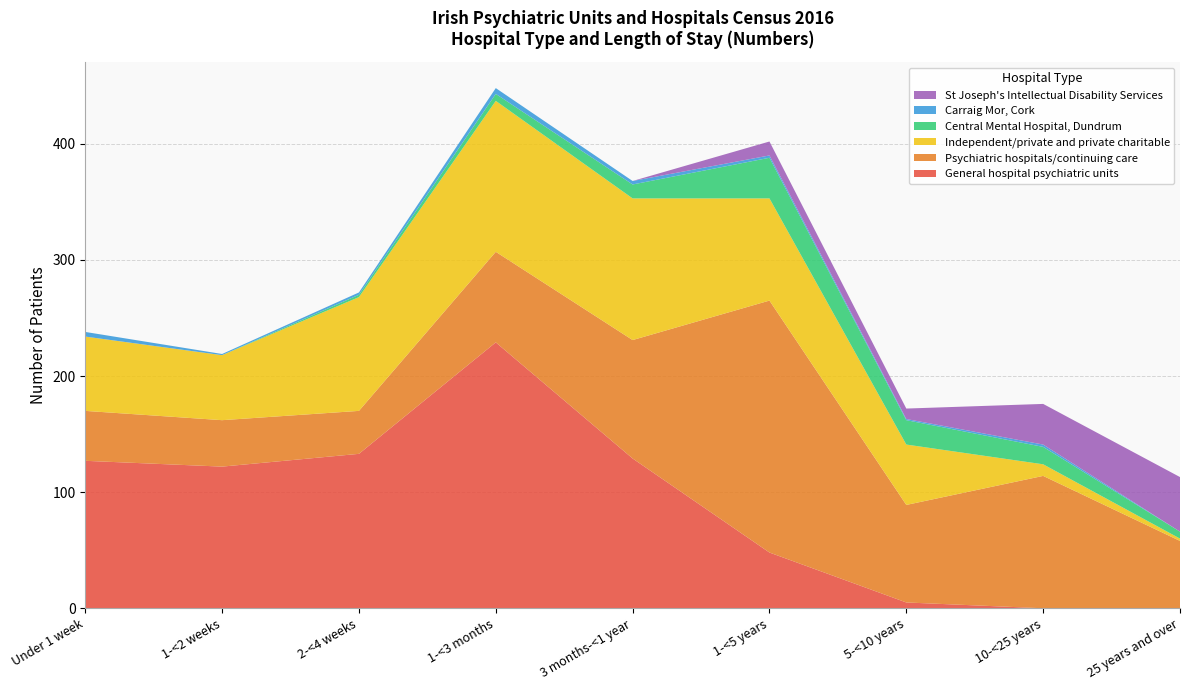

Reading left to right, list all the values displayed in this chart.

General hospital psychiatric units: Under 1 week=127	1-<2 weeks=122	2-<4 weeks=133	1-<3 months=229	3 months-<1 year=129	1-<5 years=48	5-<10 years=5	10-<25 years=0	25 years and over=0
Psychiatric hospitals/continuing care: Under 1 week=43	1-<2 weeks=40	2-<4 weeks=37	1-<3 months=78	3 months-<1 year=102	1-<5 years=217	5-<10 years=84	10-<25 years=114	25 years and over=58
Independent/private and private charitable: Under 1 week=64	1-<2 weeks=56	2-<4 weeks=98	1-<3 months=130	3 months-<1 year=122	1-<5 years=88	5-<10 years=52	10-<25 years=10	25 years and over=2
Central Mental Hospital, Dundrum: Under 1 week=0	1-<2 weeks=0	2-<4 weeks=2	1-<3 months=6	3 months-<1 year=12	1-<5 years=35	5-<10 years=21	10-<25 years=15	25 years and over=6
Carraig Mor, Cork: Under 1 week=4	1-<2 weeks=1	2-<4 weeks=2	1-<3 months=5	3 months-<1 year=3	1-<5 years=2	5-<10 years=1	10-<25 years=2	25 years and over=0
St Joseph's Intellectual Disability Services: Under 1 week=0	1-<2 weeks=0	2-<4 weeks=0	1-<3 months=0	3 months-<1 year=0	1-<5 years=12	5-<10 years=9	10-<25 years=35	25 years and over=47